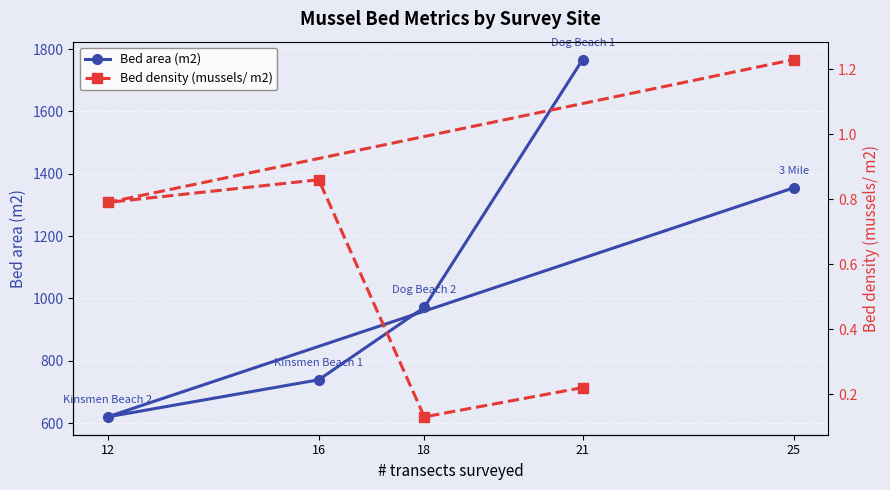

Is the value of Bed area (m2) at 18 greater than the value of Bed density (mussels/ m2) at 18?

Yes